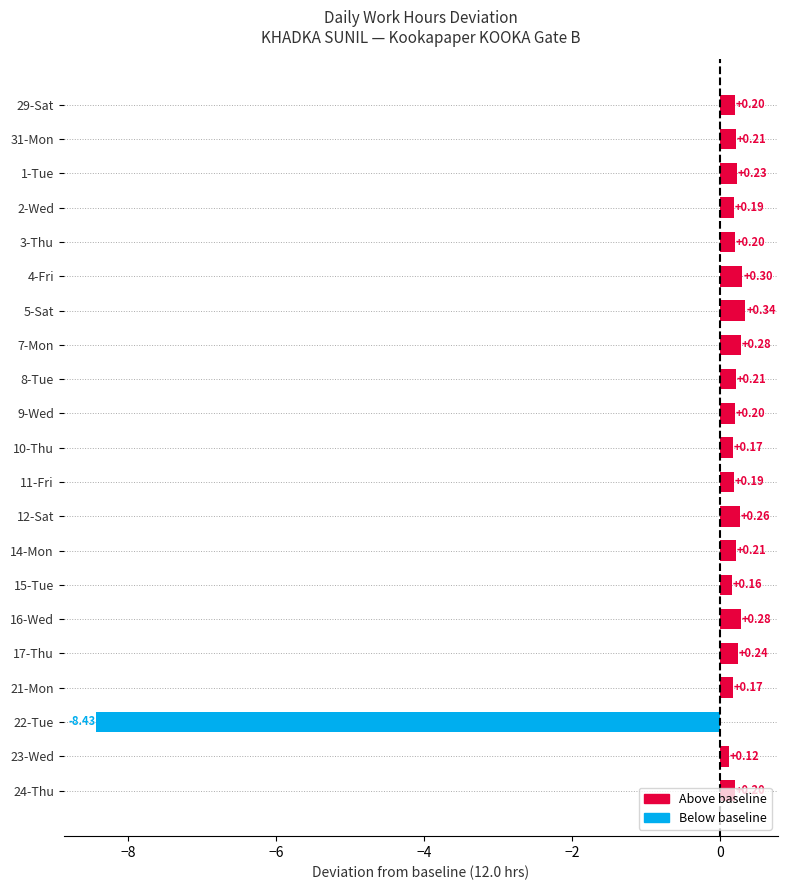

What is the change in value from 4-Fri to 22-Tue?

-8.7